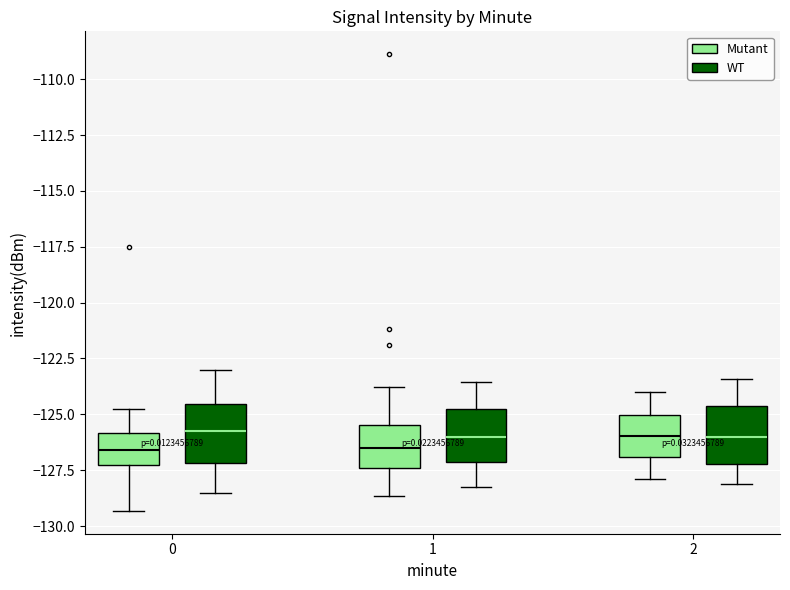

Where does the upper whisker of the box for 2 (Mutant) end on the y-axis? The values are not printed on the chart, so give them approximately, as read against the axis.

-124.0